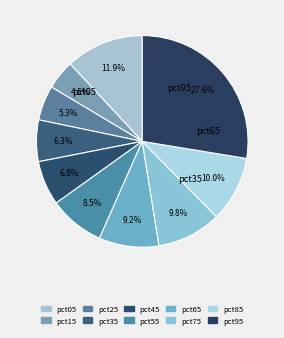

Does any single category account for the majority?

No